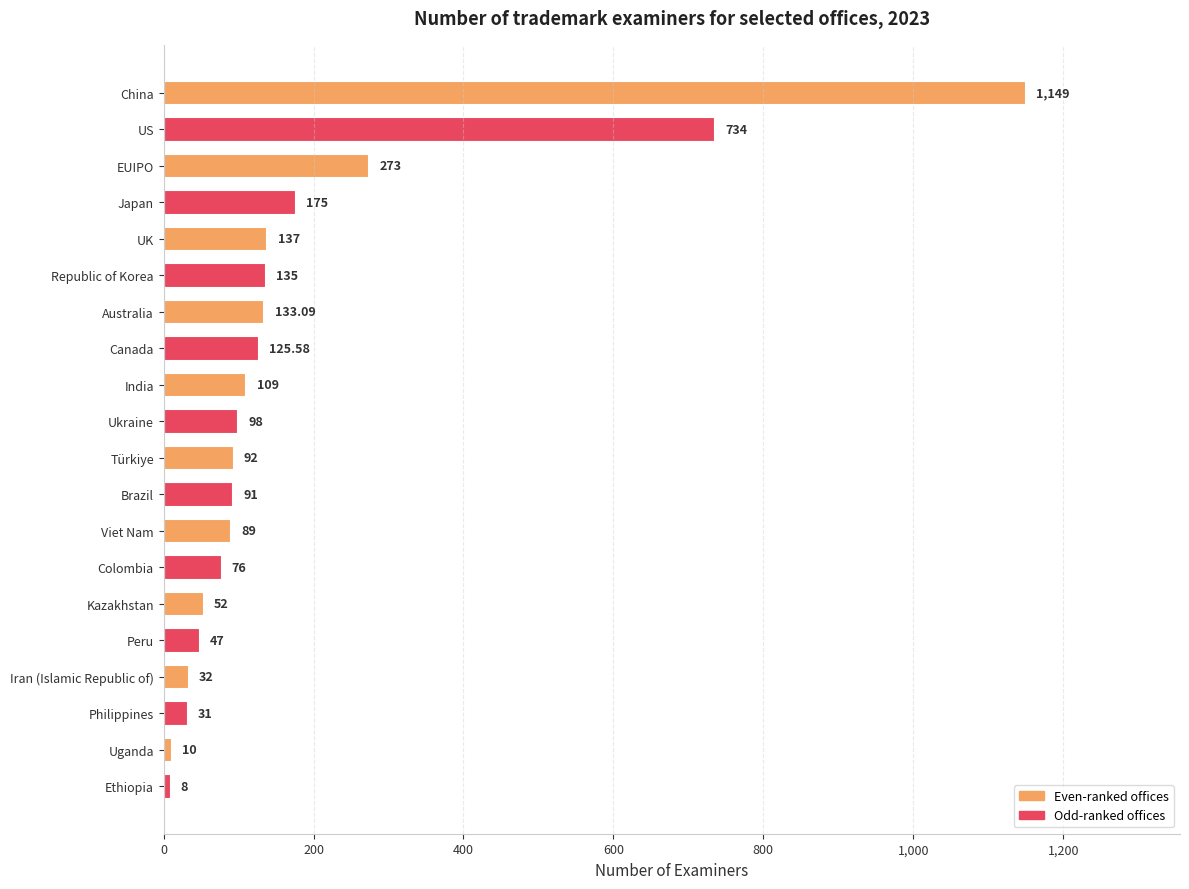

Which label corresponds to the smallest value in the chart?

Ethiopia